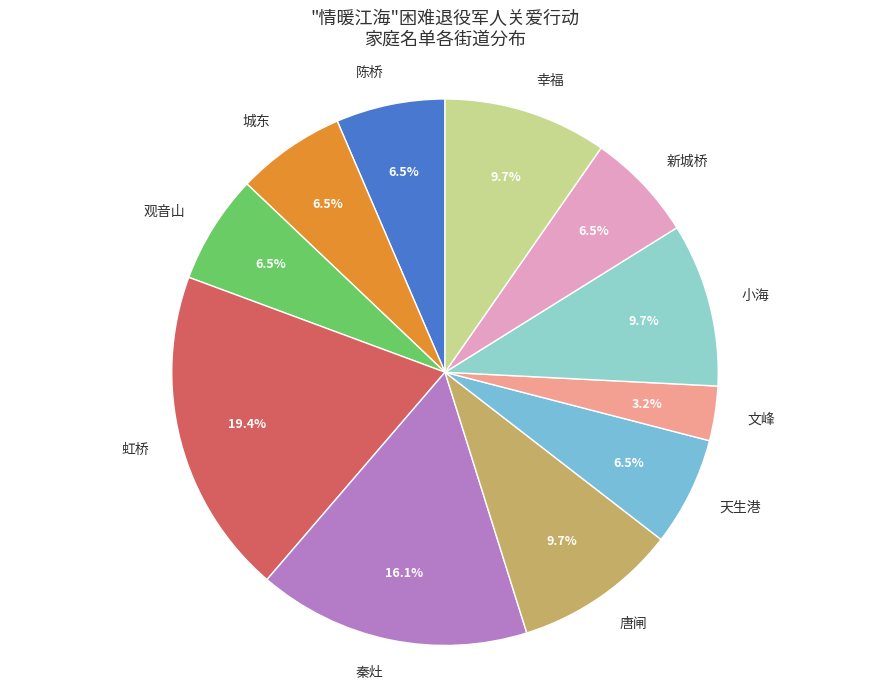

Approximately how many times larger is the value at 虹桥 compared to 幸福?

2.0